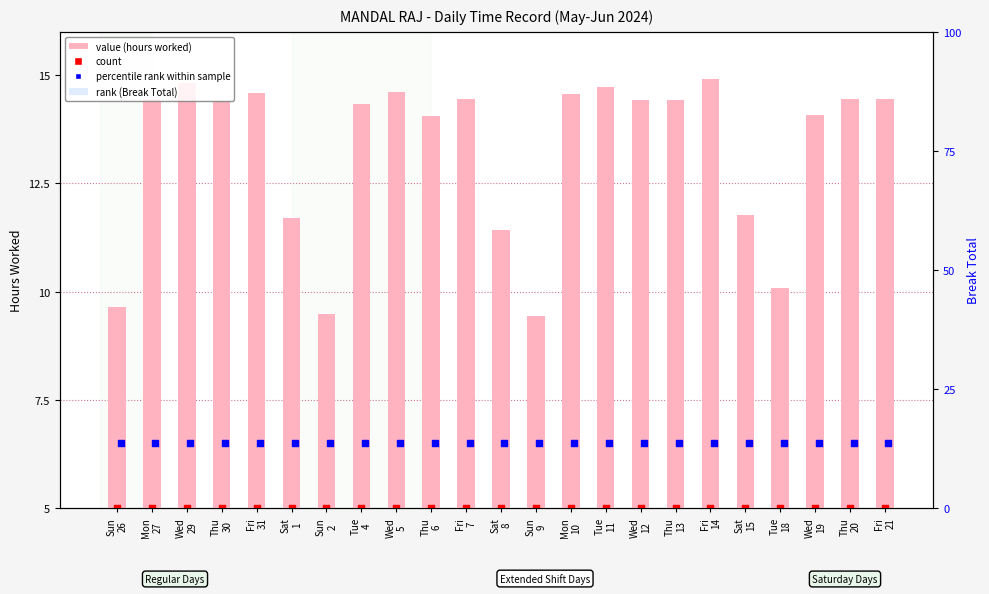

Which series reaches the maximum Y coordinate?

value (hours worked)